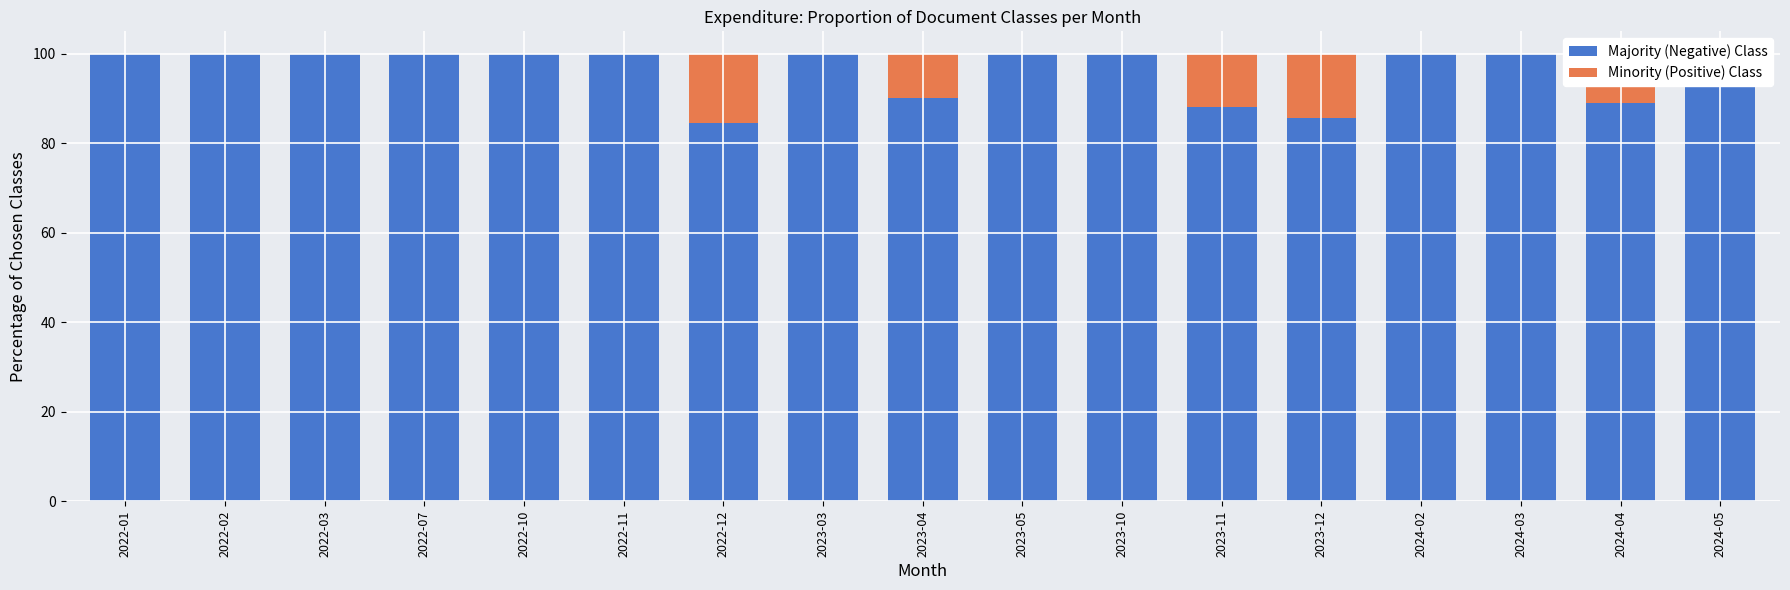

Rank the series by their average value, from lowest to highest.

Minority (Positive) Class, Majority (Negative) Class